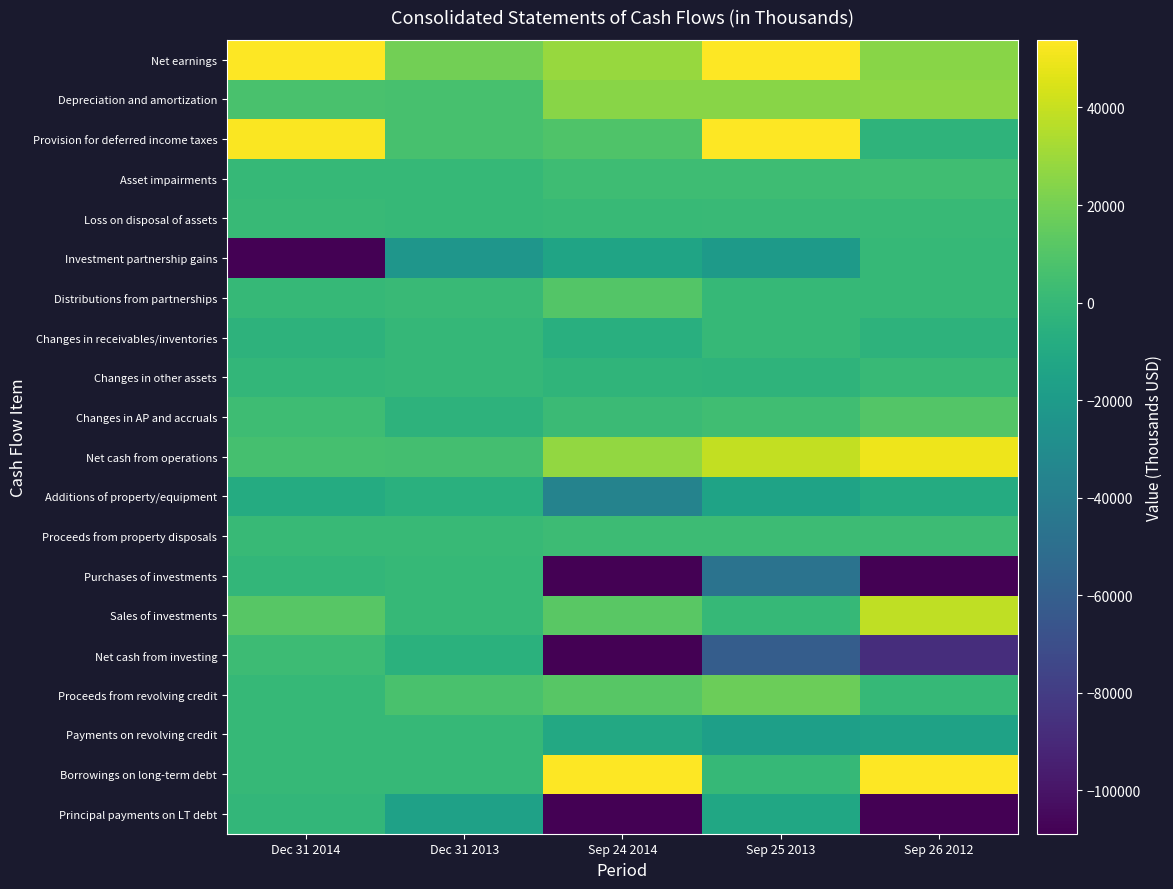

What is the total value across all series at Dec 31 2014?

15134